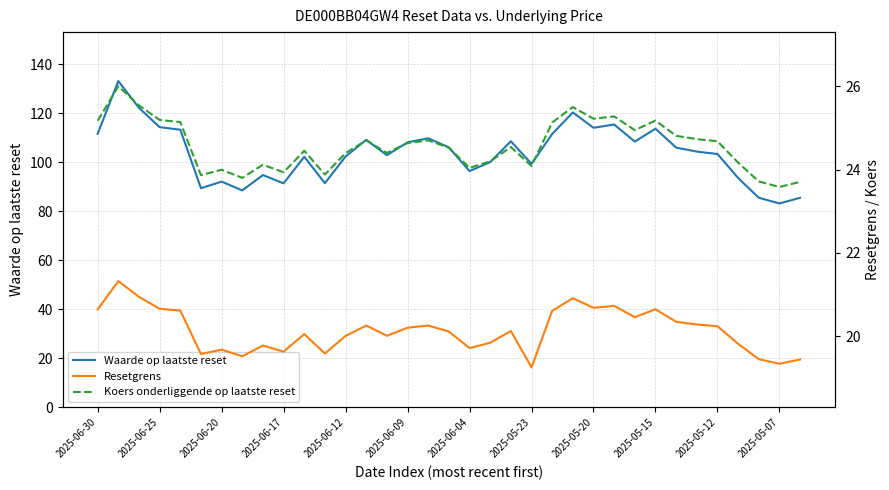

What is the total value across all series at 32?

128.7